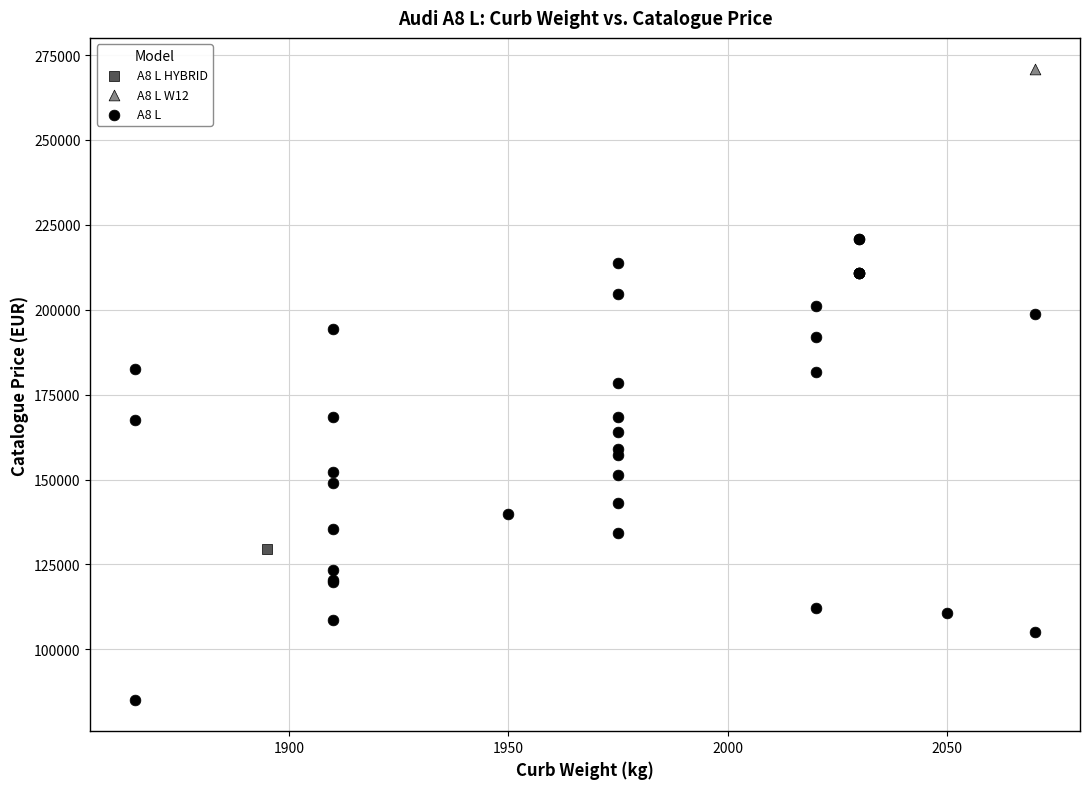

What are all the series names shown in the legend?

A8 L, A8 L W12, A8 L HYBRID